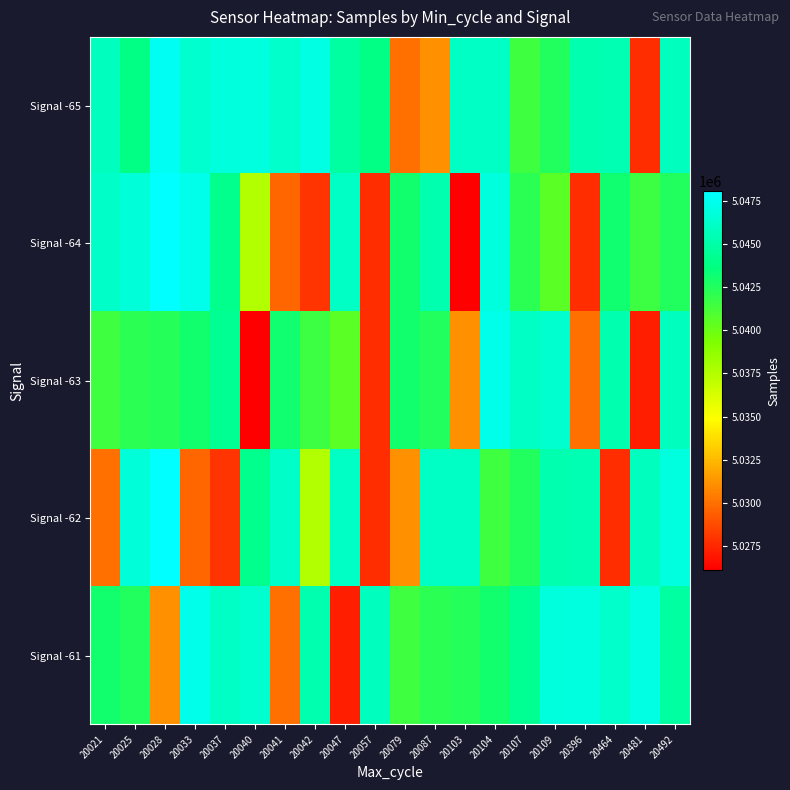

What is the total value across all series at 20057?

25172635